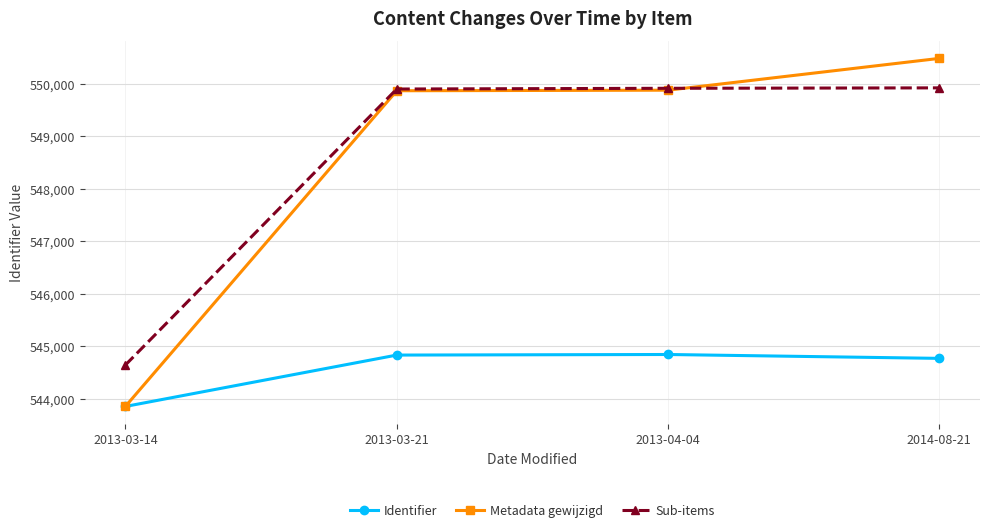

True or false: Metadata gewijzigd has more than 2 points higher than both neighbors.

False